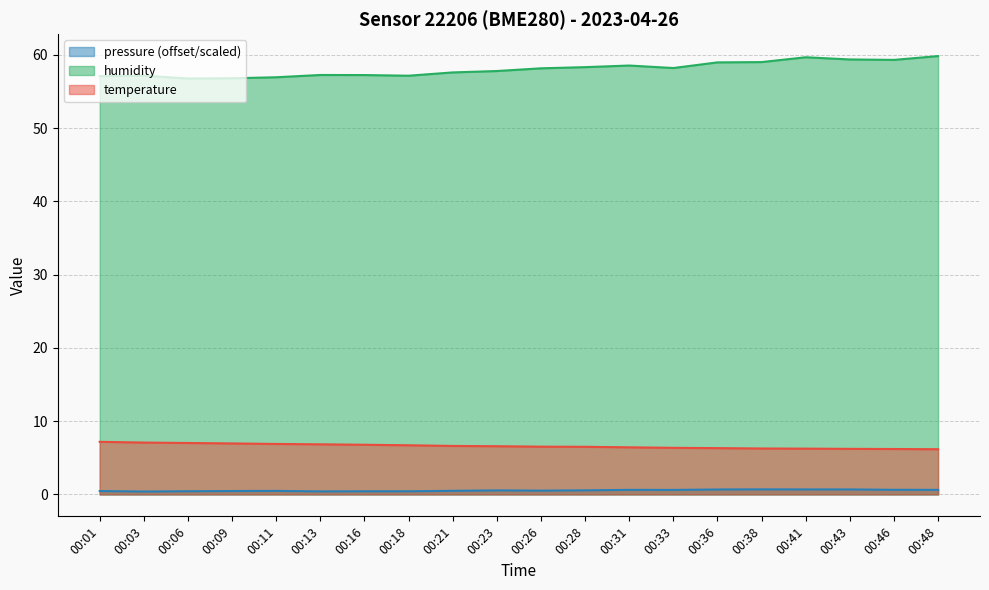

Where is the first local maximum for pressure_scaled?

00:11